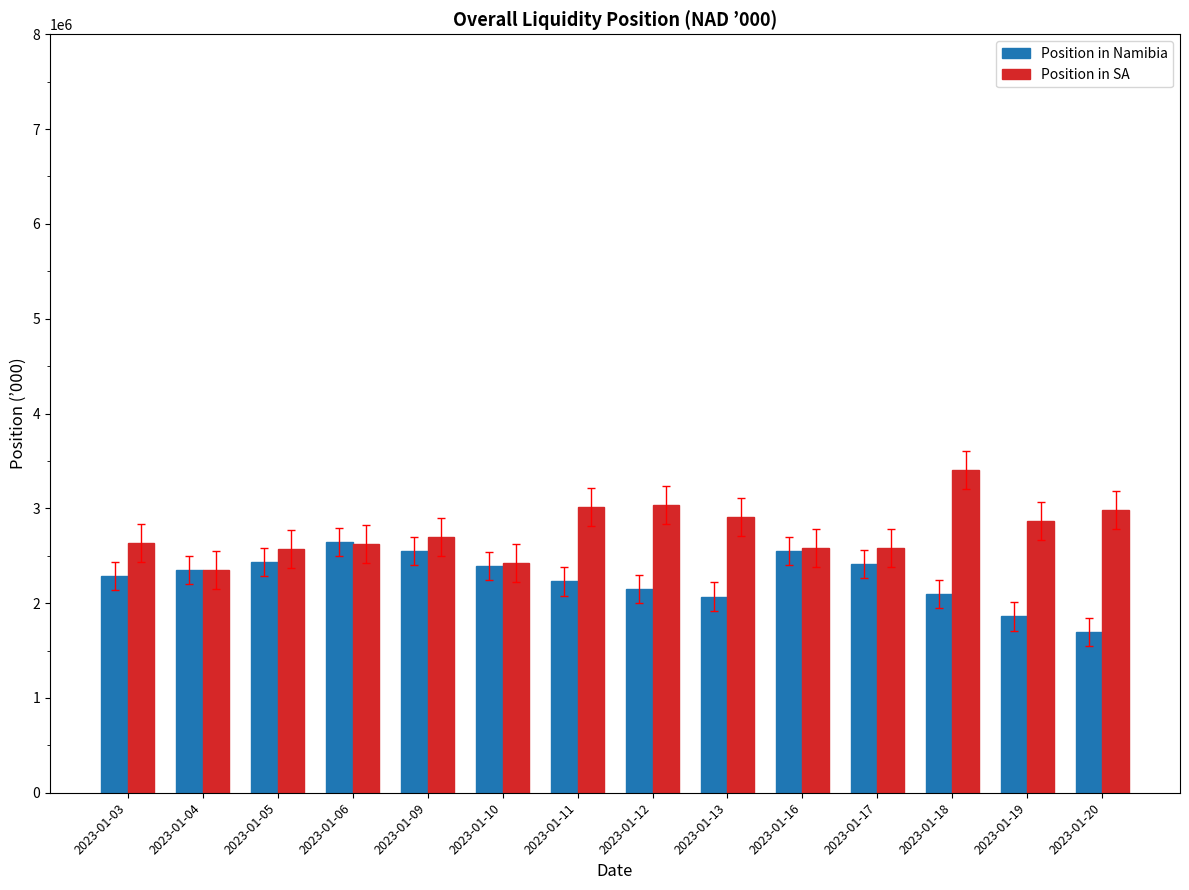

What is the total value across all series at 2023-01-05?

5002484.8